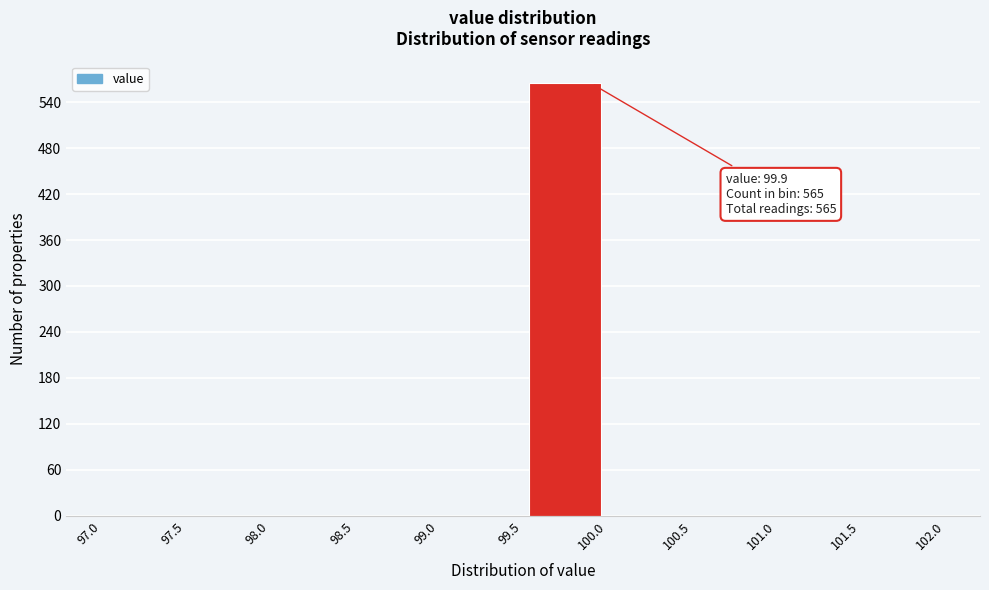

Over which range of the x-axis is the bar tallest?

99.5 to 100.0